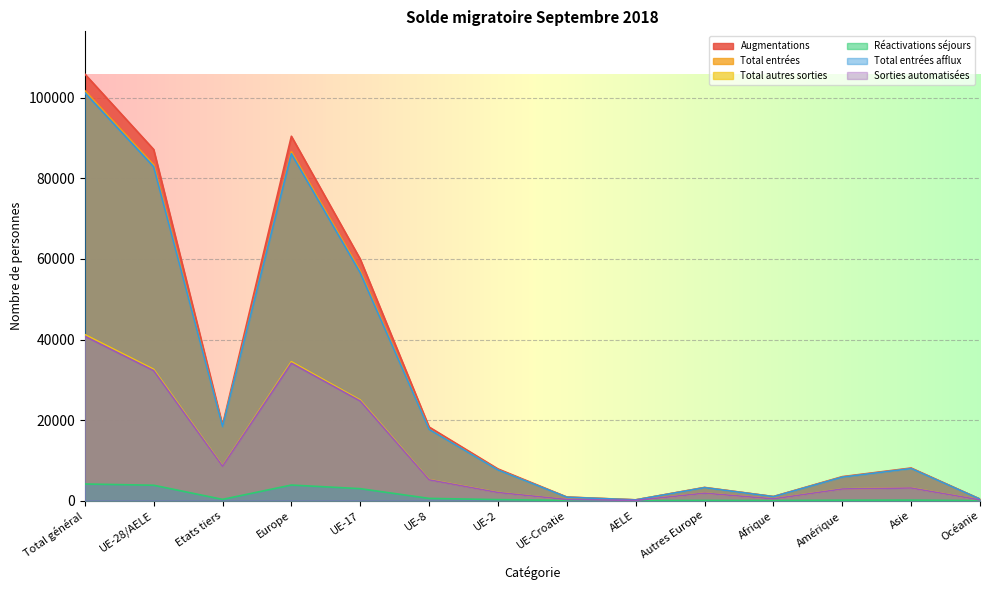

The Augmentations series shows 9554 at Amérique. True or false?

False